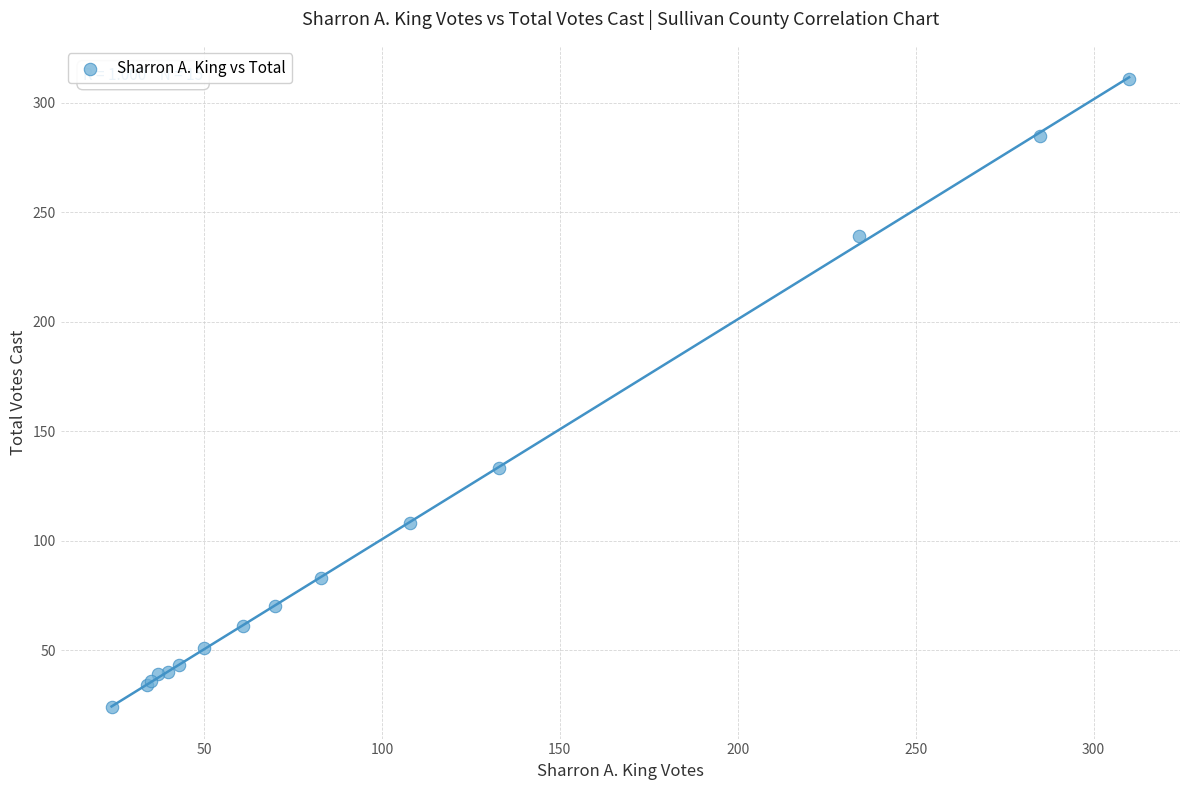

What Y value in the scatter plot is closest to 167?

133